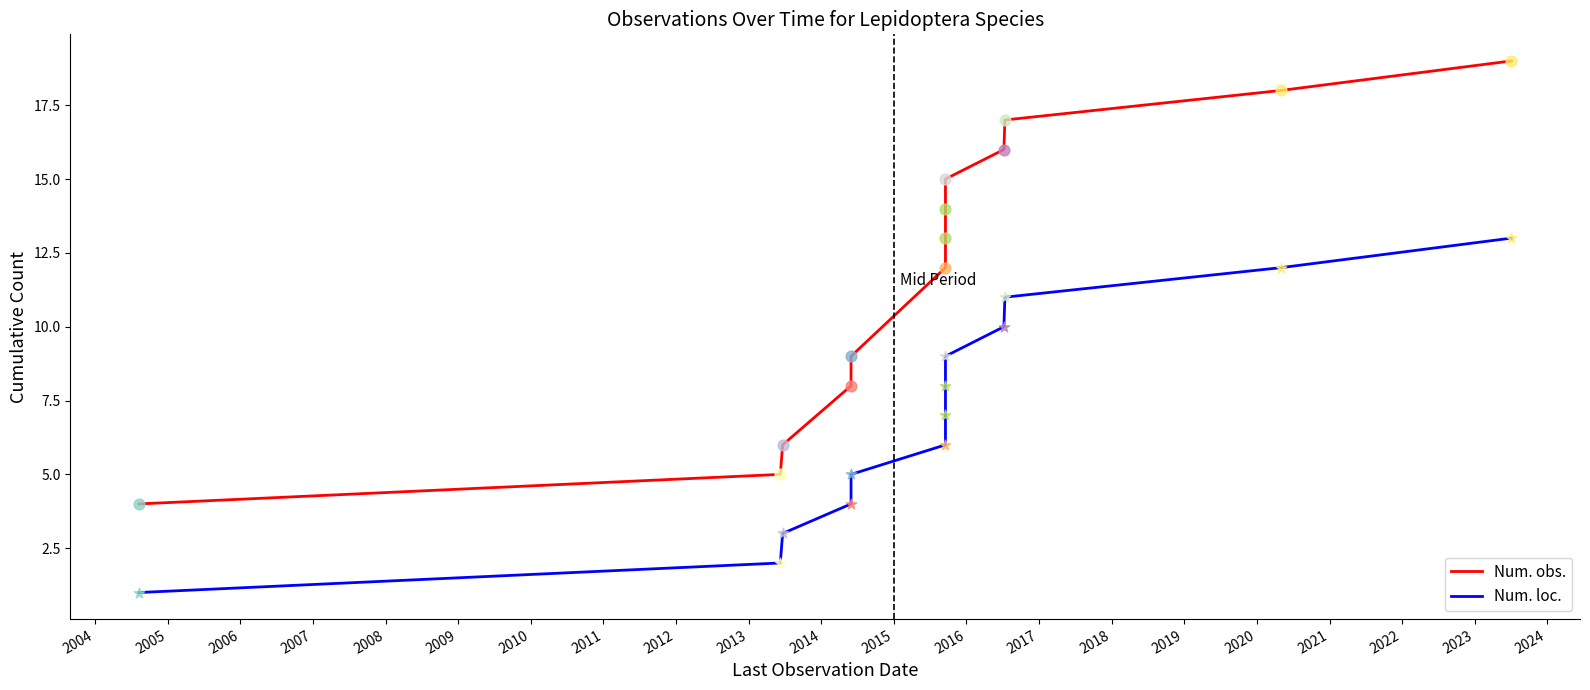

Which series has the largest total across all categories?

Num. obs.